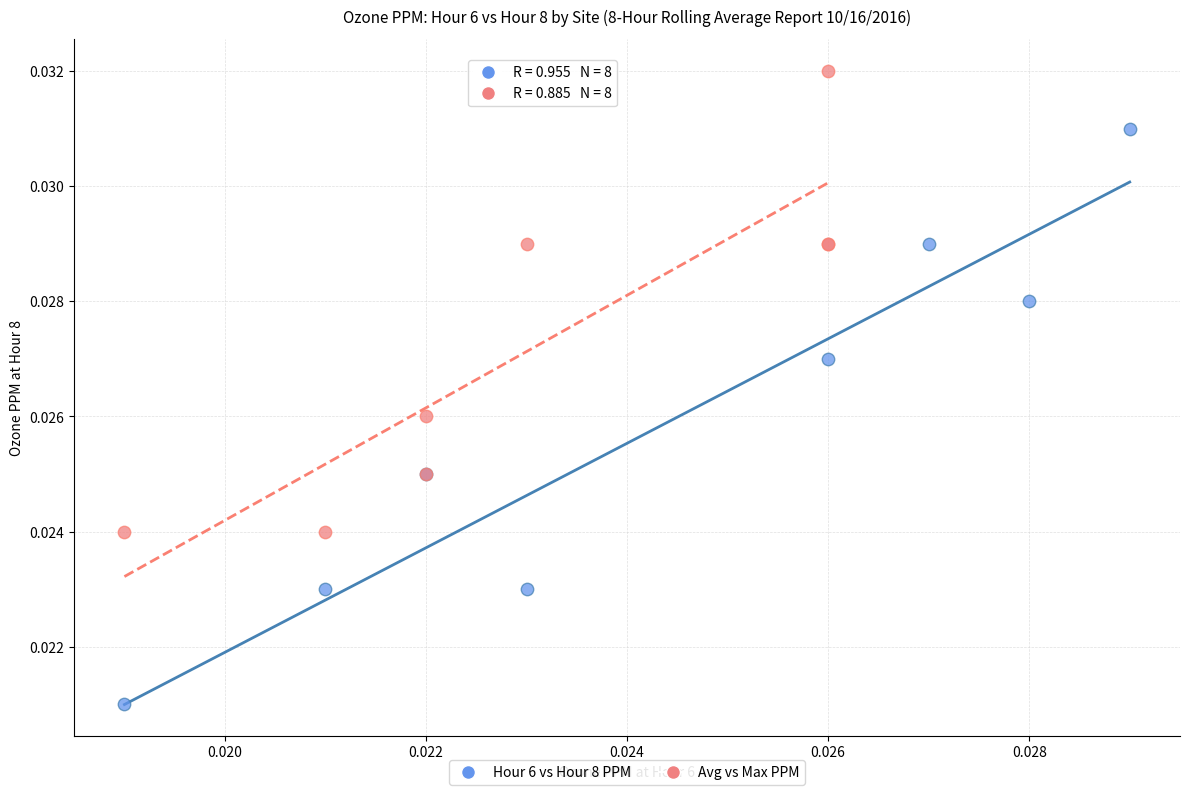

Which series contains the highest Y value?

Avg vs Max PPM